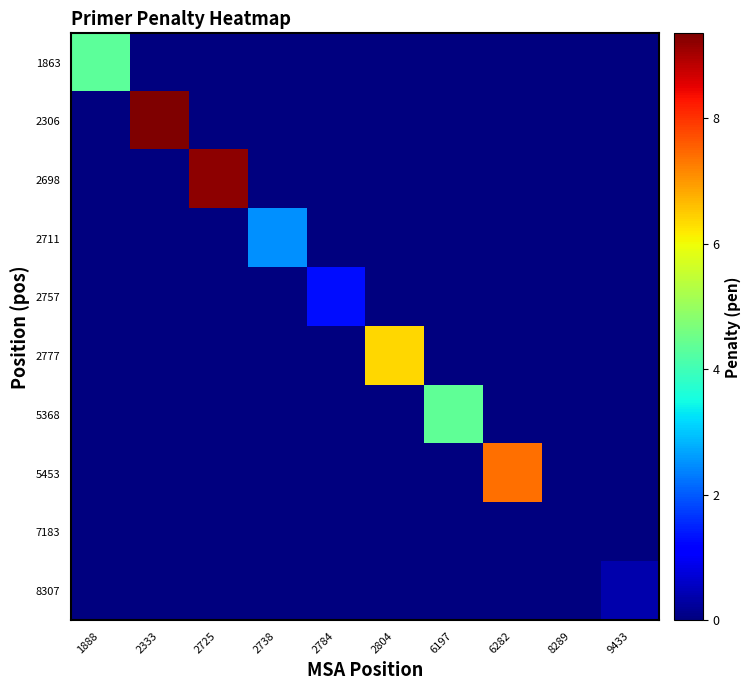

Count the number of data series in this chart.

10